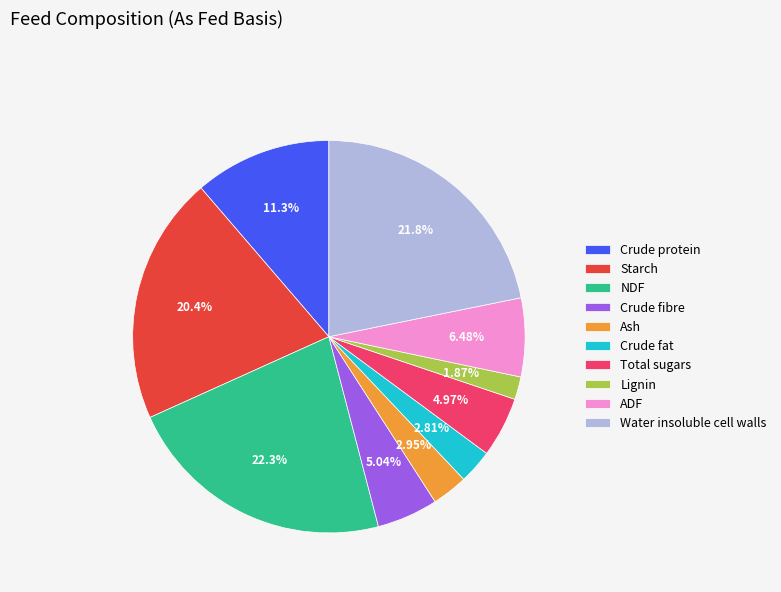

Approximately how many times larger is the value at ADF compared to Total sugars?

1.3